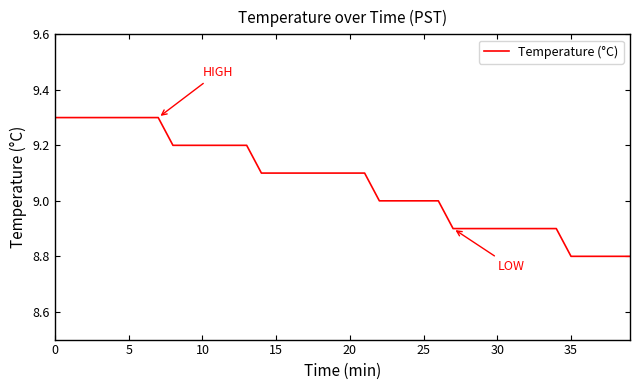

What is the difference between the maximum and minimum values?

0.5